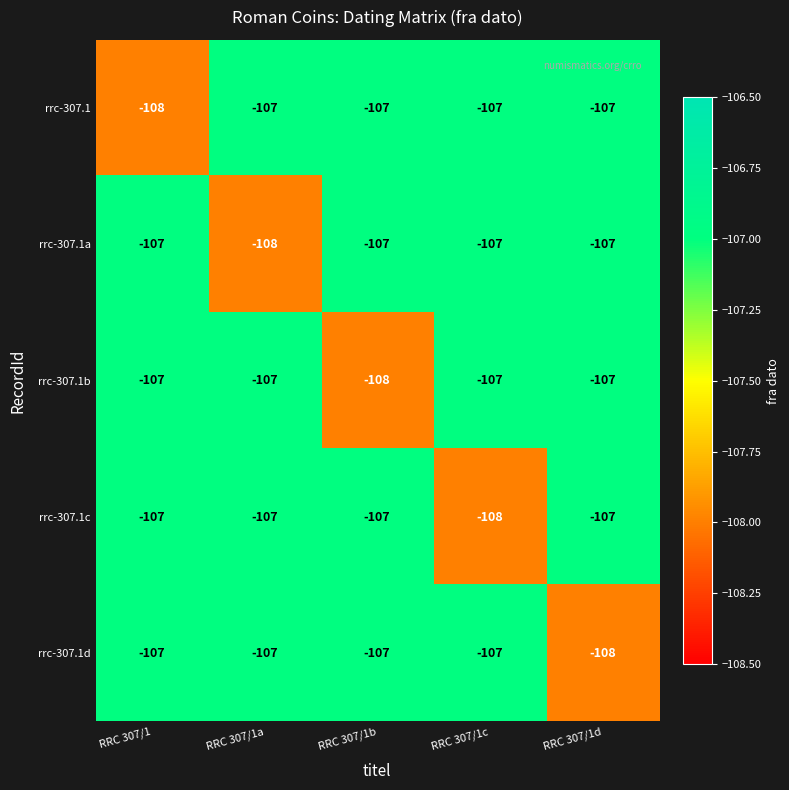

How many series are shown in this chart?

5